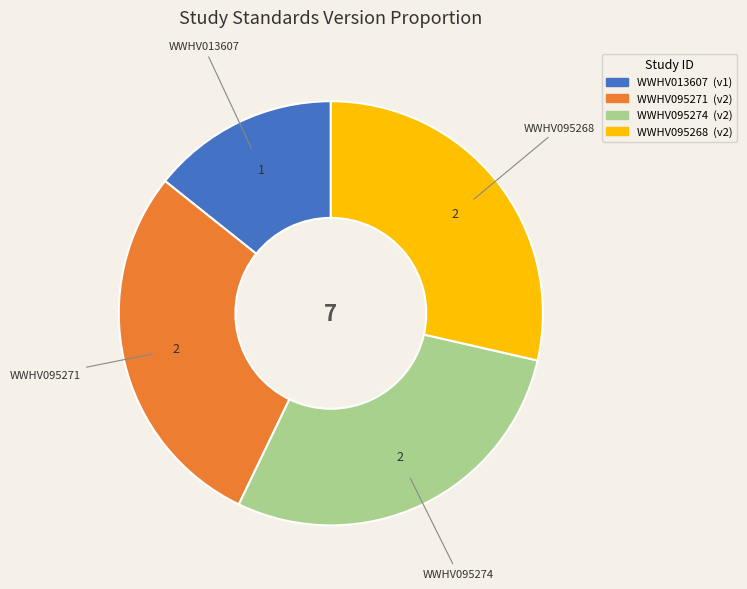

What is the smallest slice in the pie chart?

WWHV013607